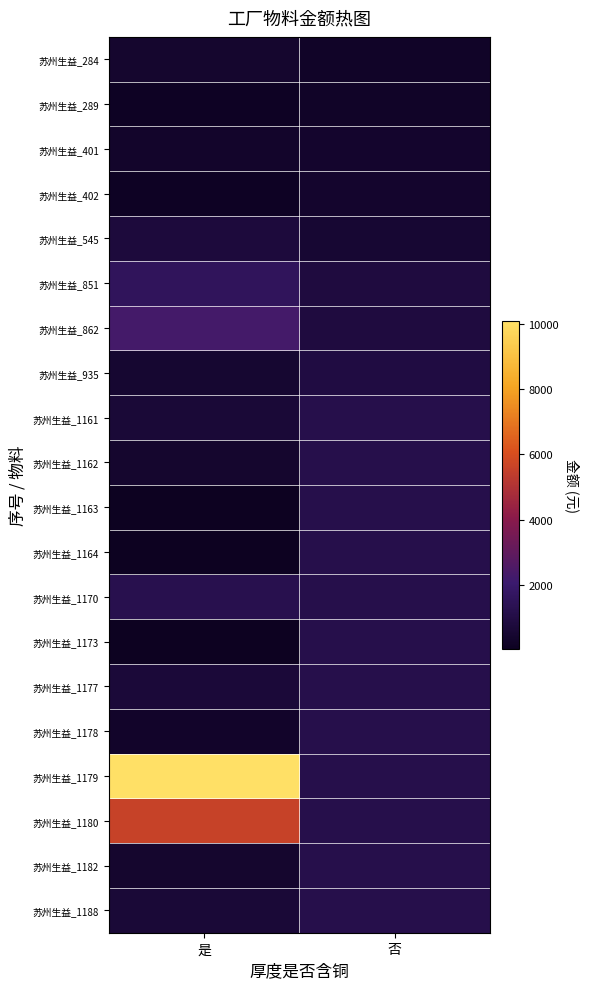

Between 是 and 否, which series saw the biggest shift?

苏州生益_1179